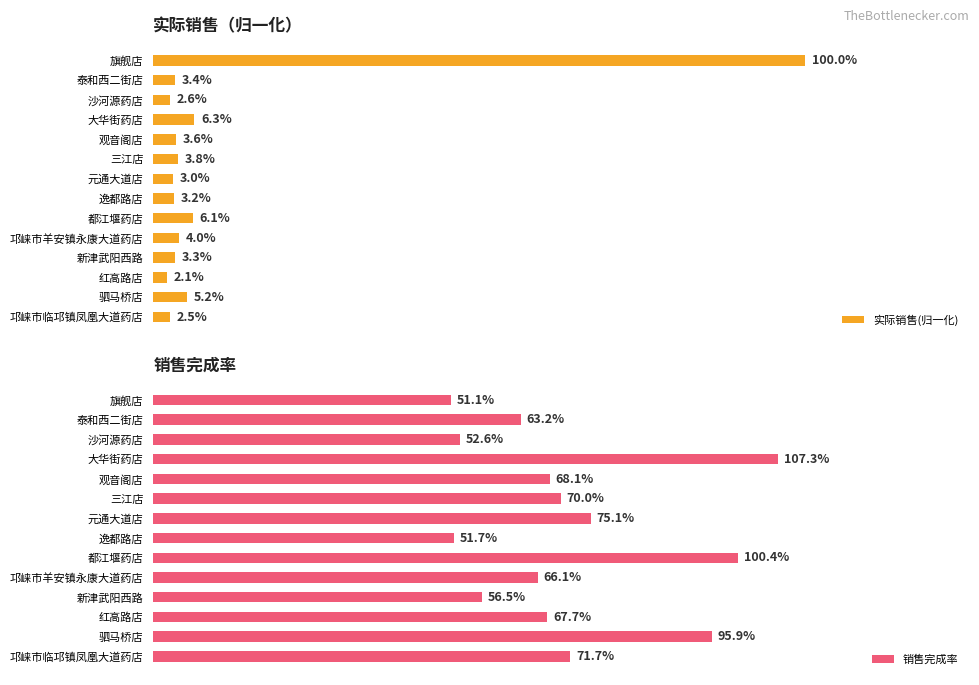

Which series has the widest spread of values?

实际销售(归一化)